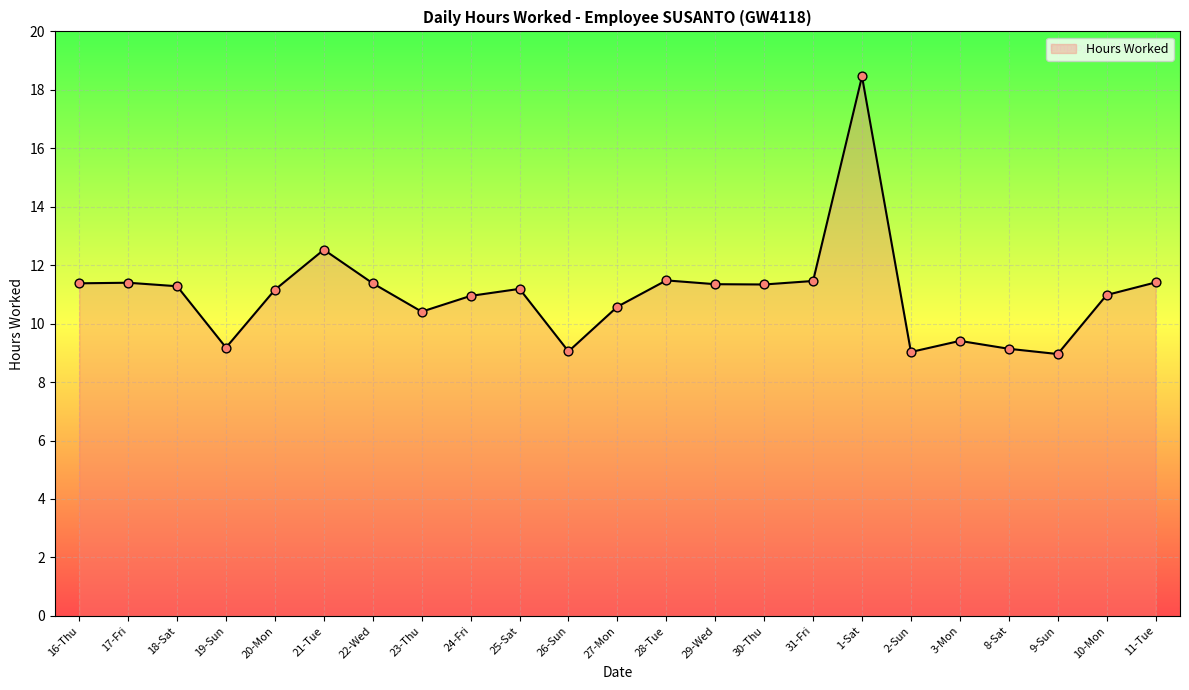

What is the ratio of the value at 26-Sun to the value at 21-Tue?

0.7